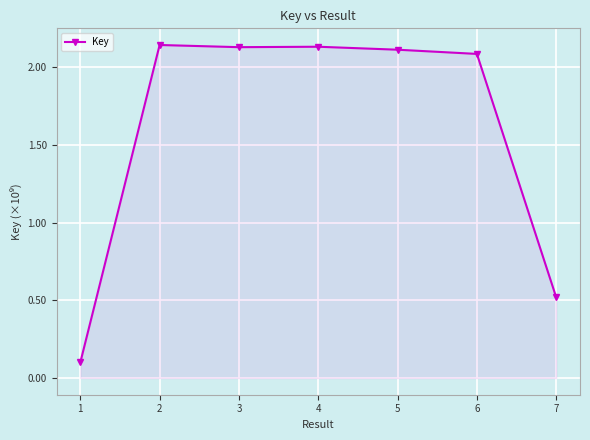

What is the ratio of the value at 4 to the value at 5?

1.0